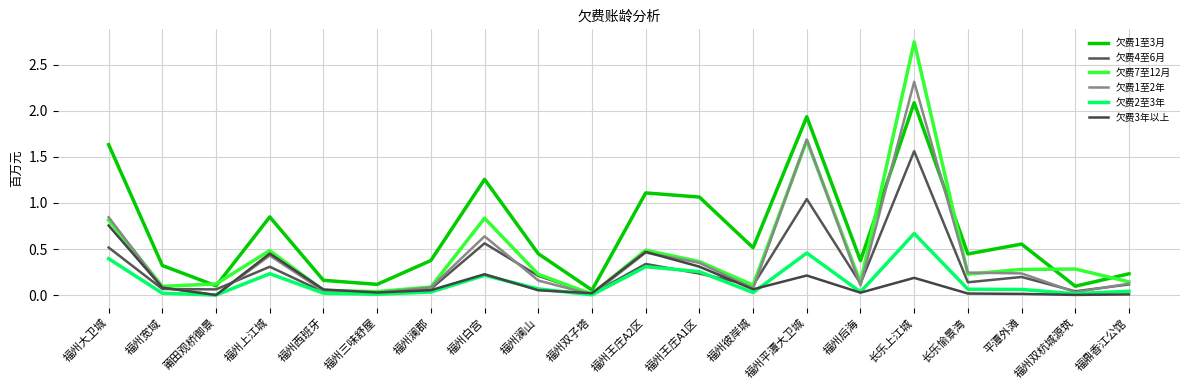

At which label does 欠费1至3月 reach its minimum?

福州双子塔